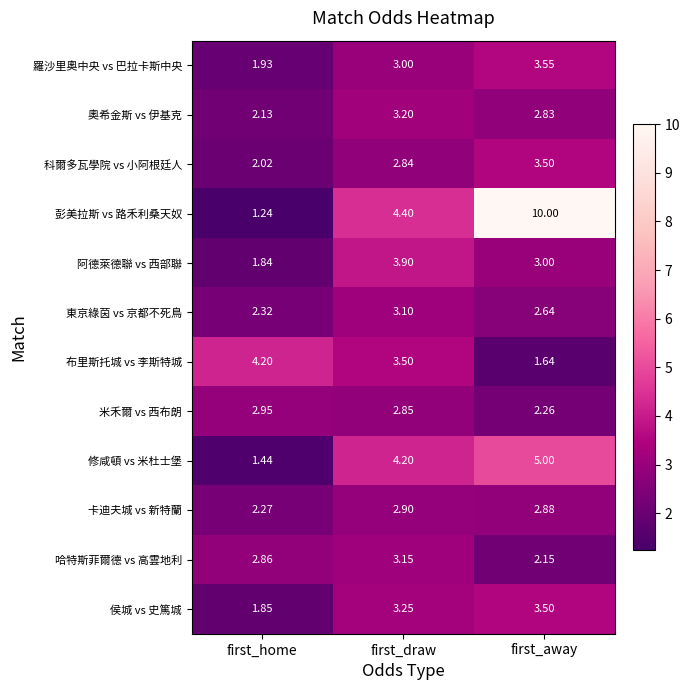

Where is 奧希金斯 vs 伊基克 nearest to the value 2?

first_home